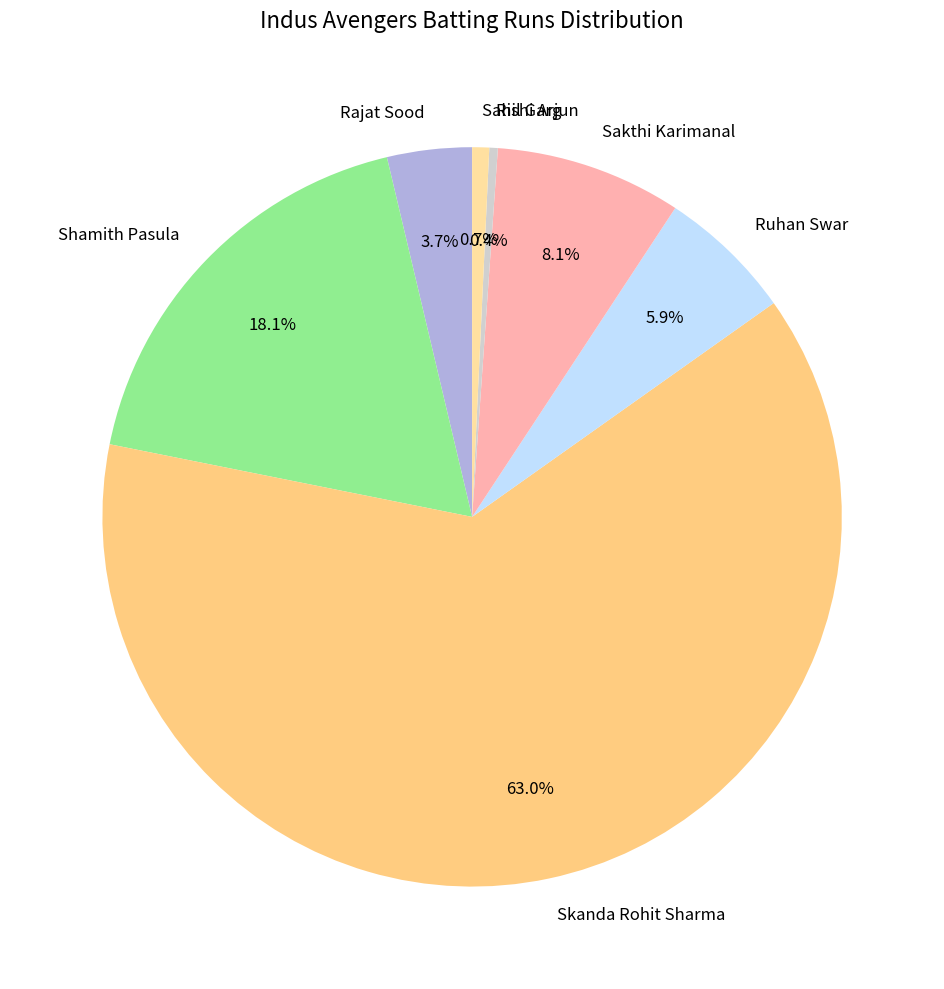

To the nearest percent, what percentage of the pie is Skanda Rohit Sharma?

63%